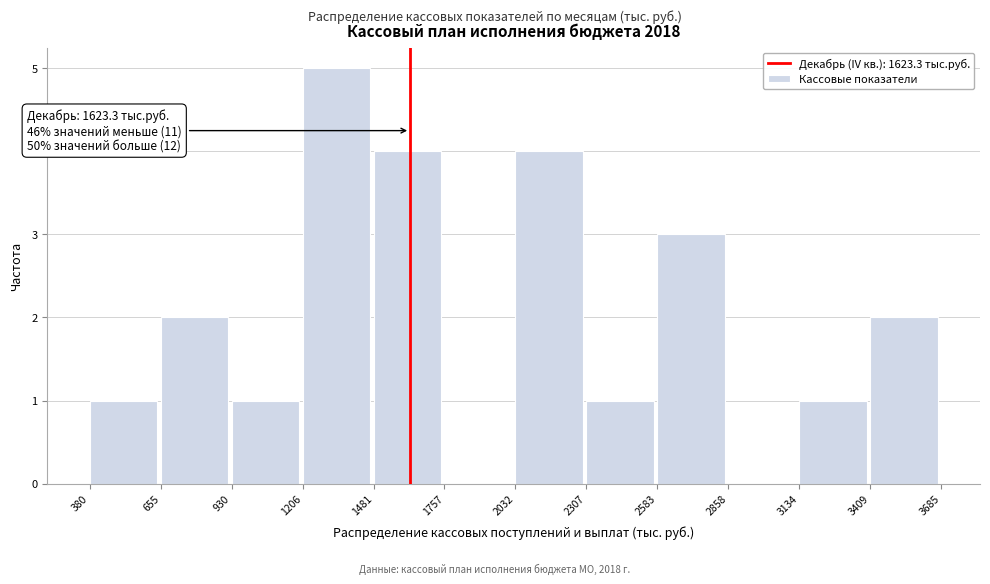

Over which range of the x-axis is the bar tallest?

1206 to 1481